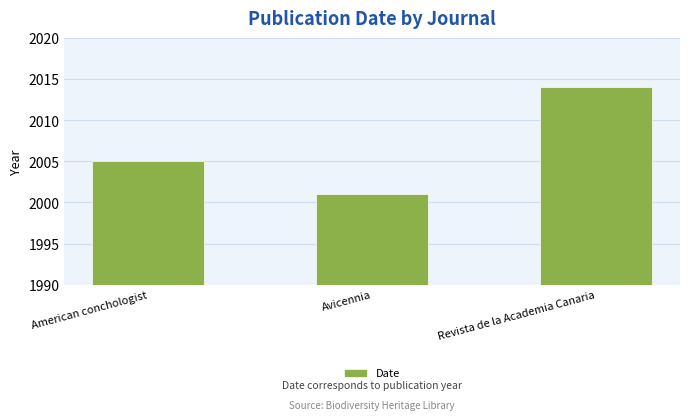

What is the change in value from American conchologist to Revista de la Academia Canaria?

+9